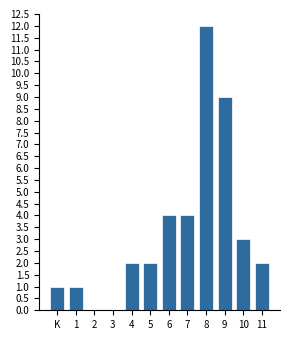

Reading left to right, extract all data points from this chart.

K=1	1=1	2=0	3=0	4=2	5=2	6=4	7=4	8=12	9=9	10=3	11=2